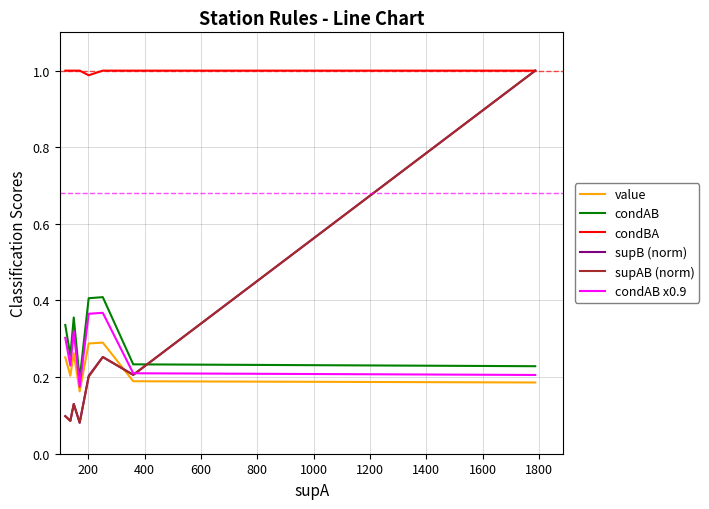

Which series has the largest total across all categories?

condBA